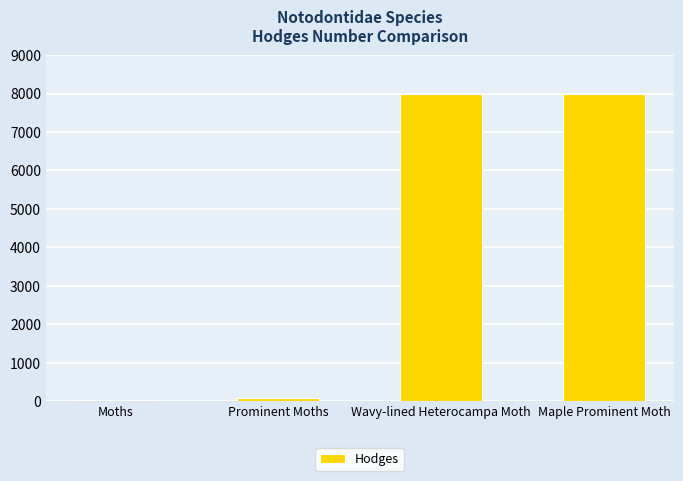

Which has a higher value, Maple Prominent Moth or Prominent Moths?

Maple Prominent Moth